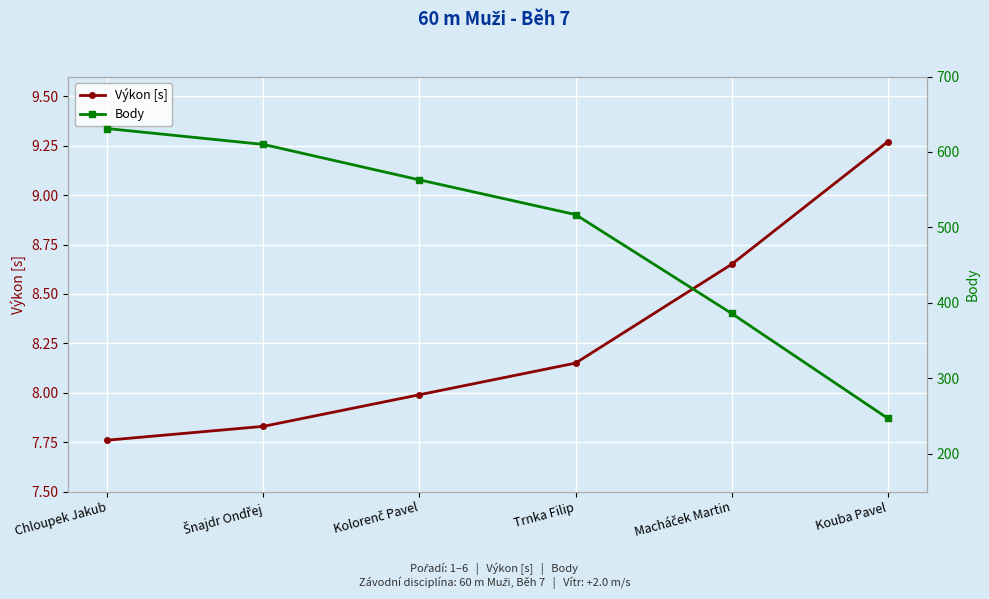

At which label does Výkon [s] first exceed 8?

Trnka Filip